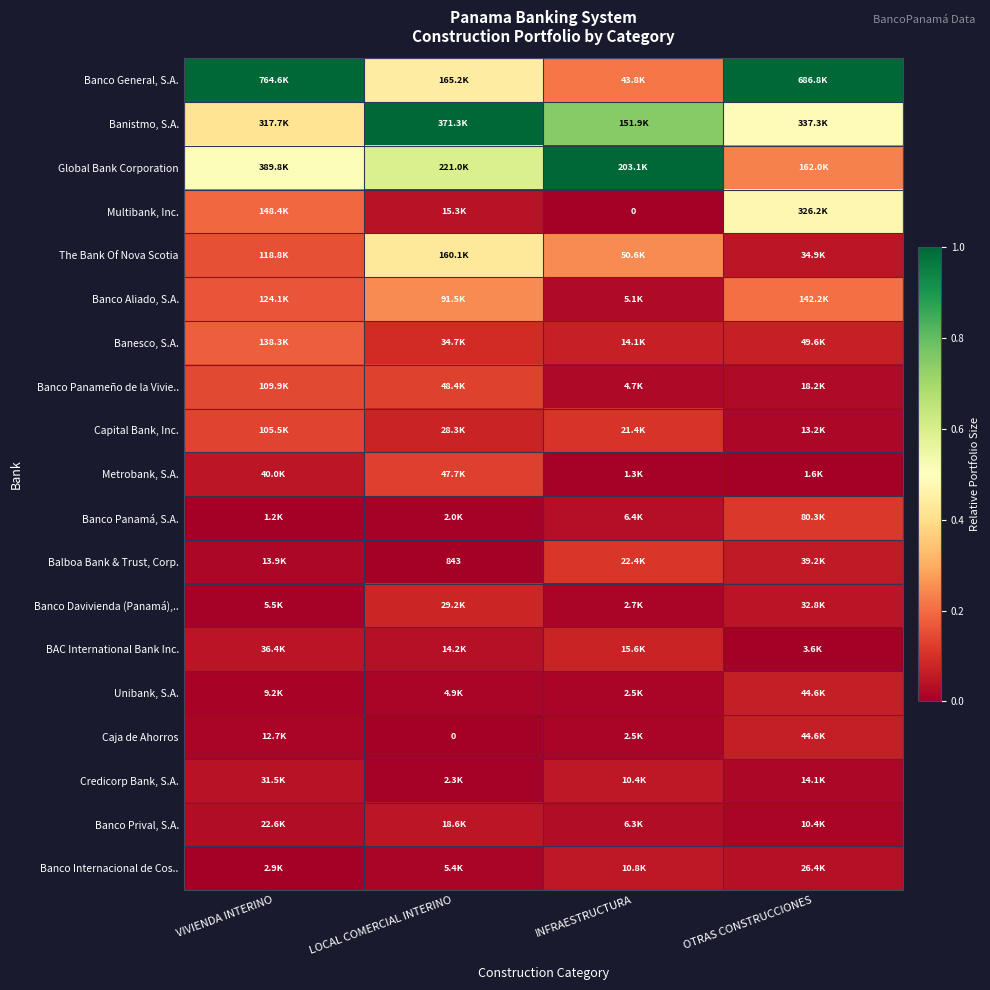

What is the difference between the Banco Panamá, S.A. values at OTRAS CONSTRUCCIONES and INFRAESTRUCTURA?

0.1